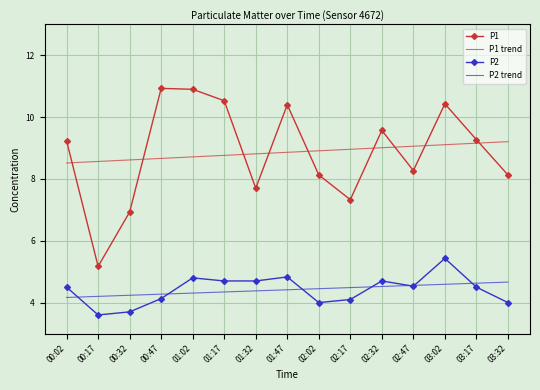

What is the difference between the second highest and second lowest values in the P2 trend series?

0.4